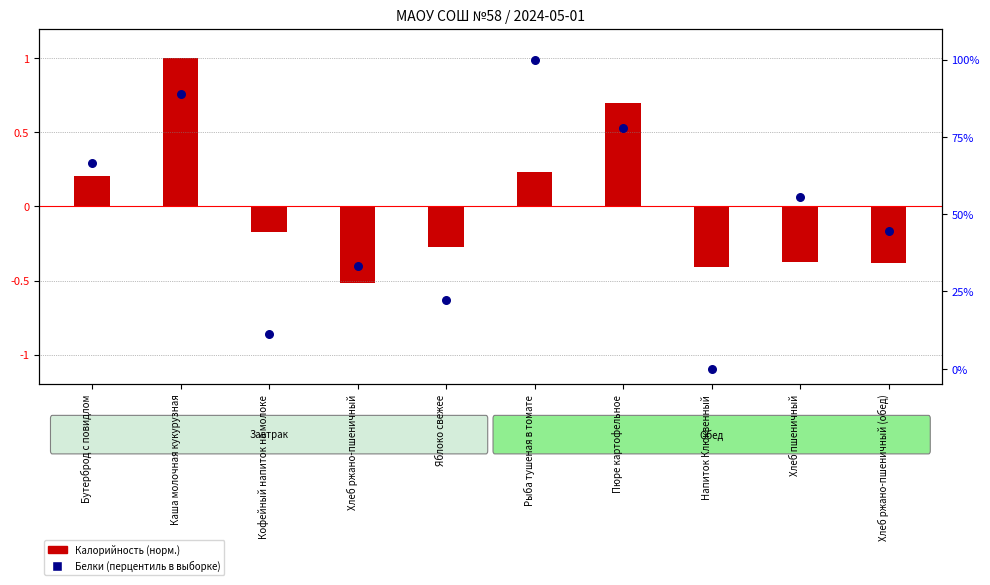

Approximately how many times larger is the value at Хлеб ржано-пшеничный compared to Каша молочная кукурузная?

0.4